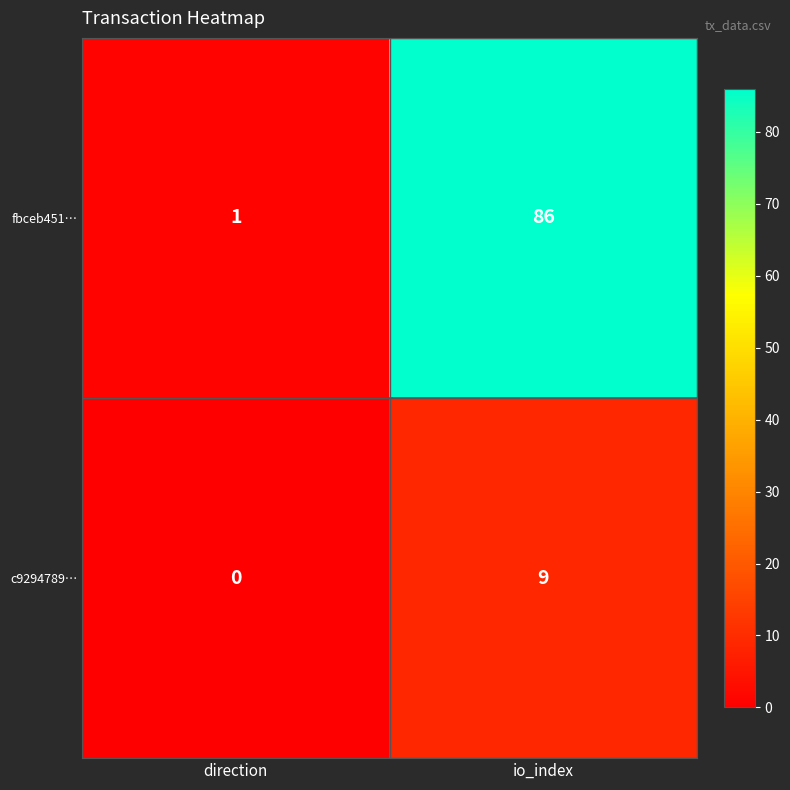

True or false: c9294789… has a value of 0 at direction.

True